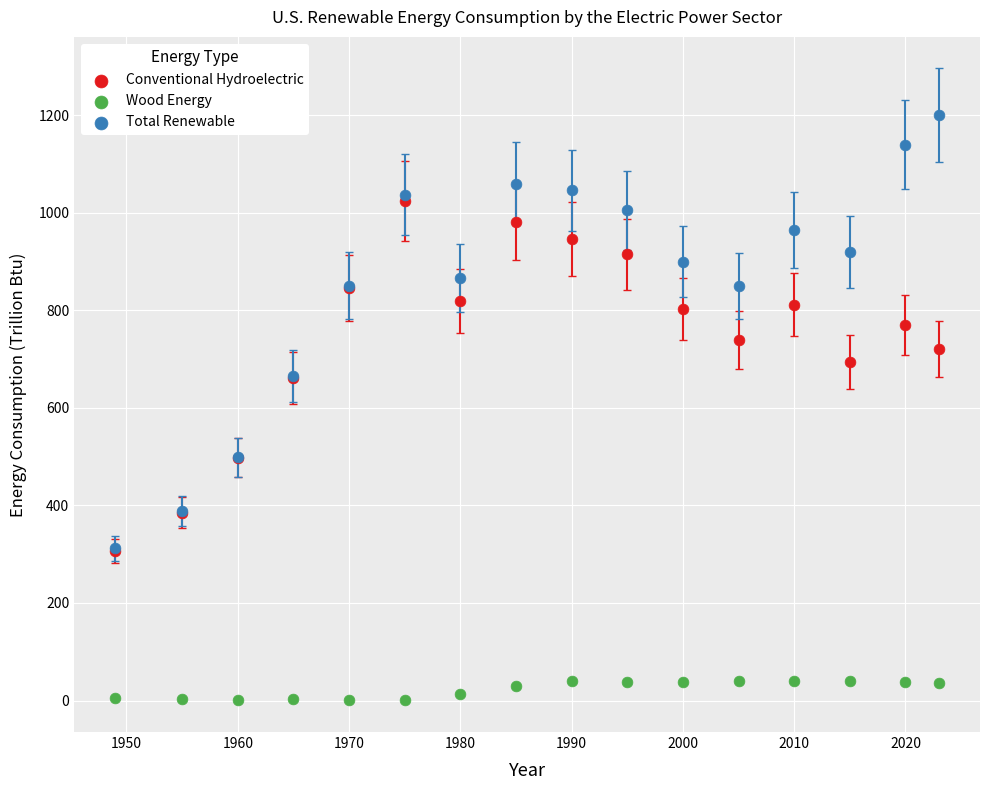

Which series contains the highest Y value?

Total Renewable